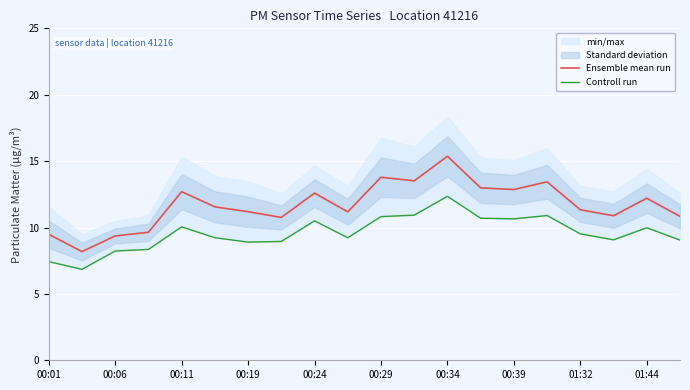

What is the total value across all series at 00:01?

16.9